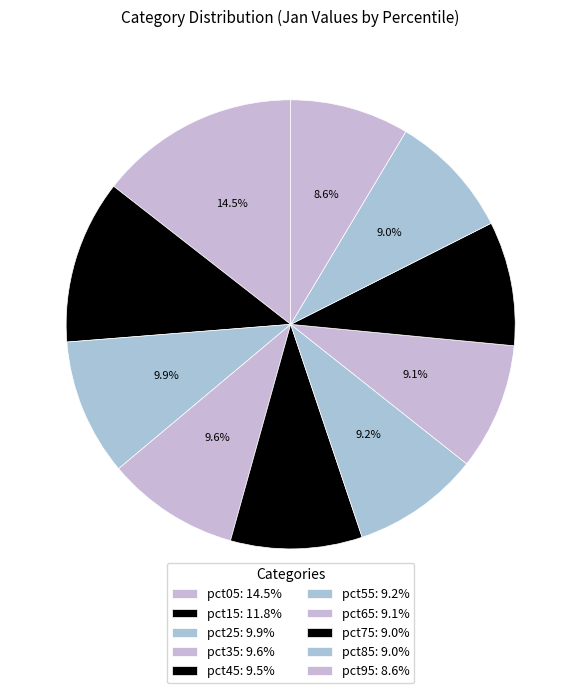

What is the smallest slice in the pie chart?

pct95